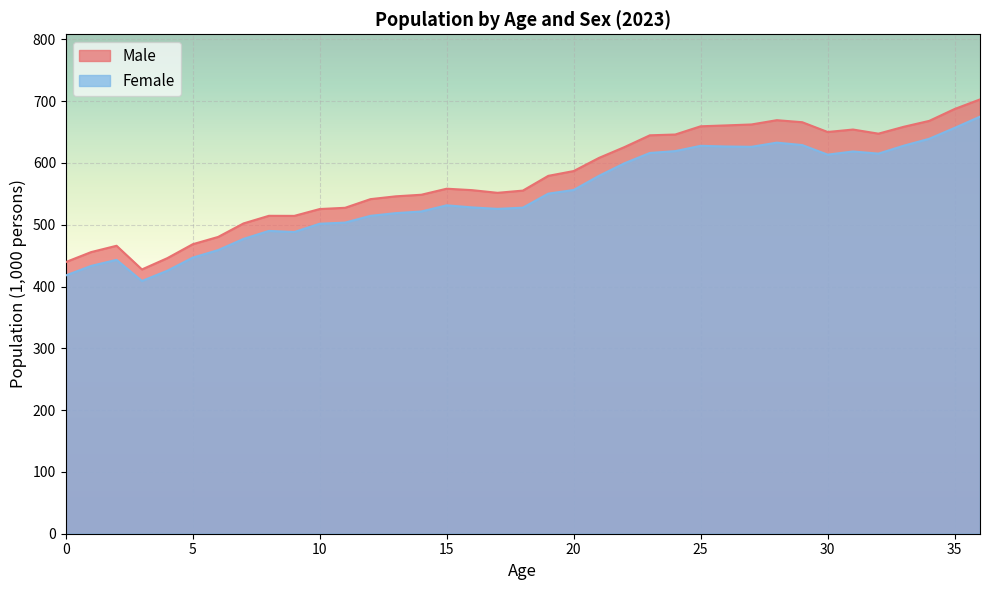

Does the chart display data point markers on the line(s)?

No